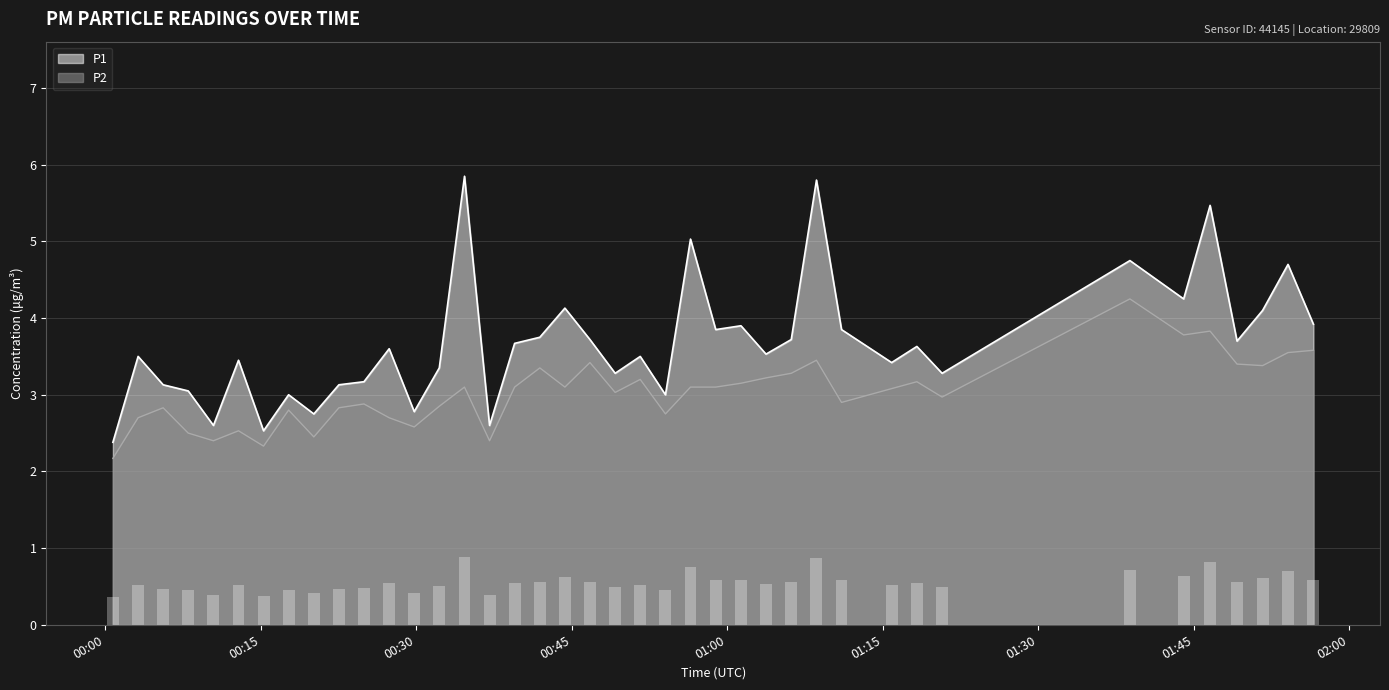

What are all the series names shown in the legend?

P1, P2